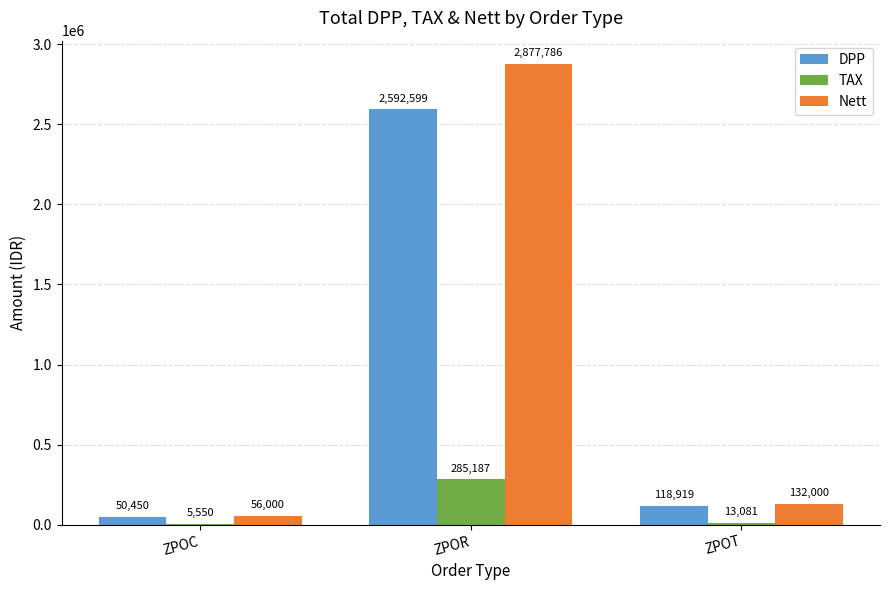

The value of DPP at ZPOR is 2592599. True or false?

True